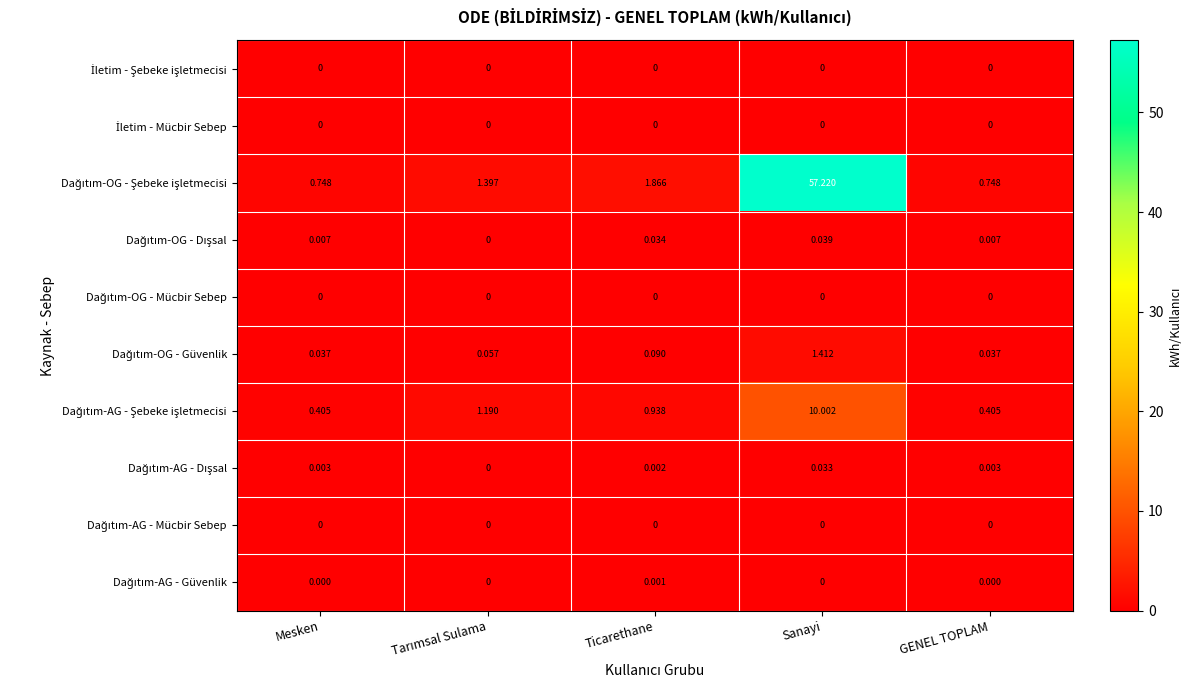

Which category has the highest value across all series?

Sanayi